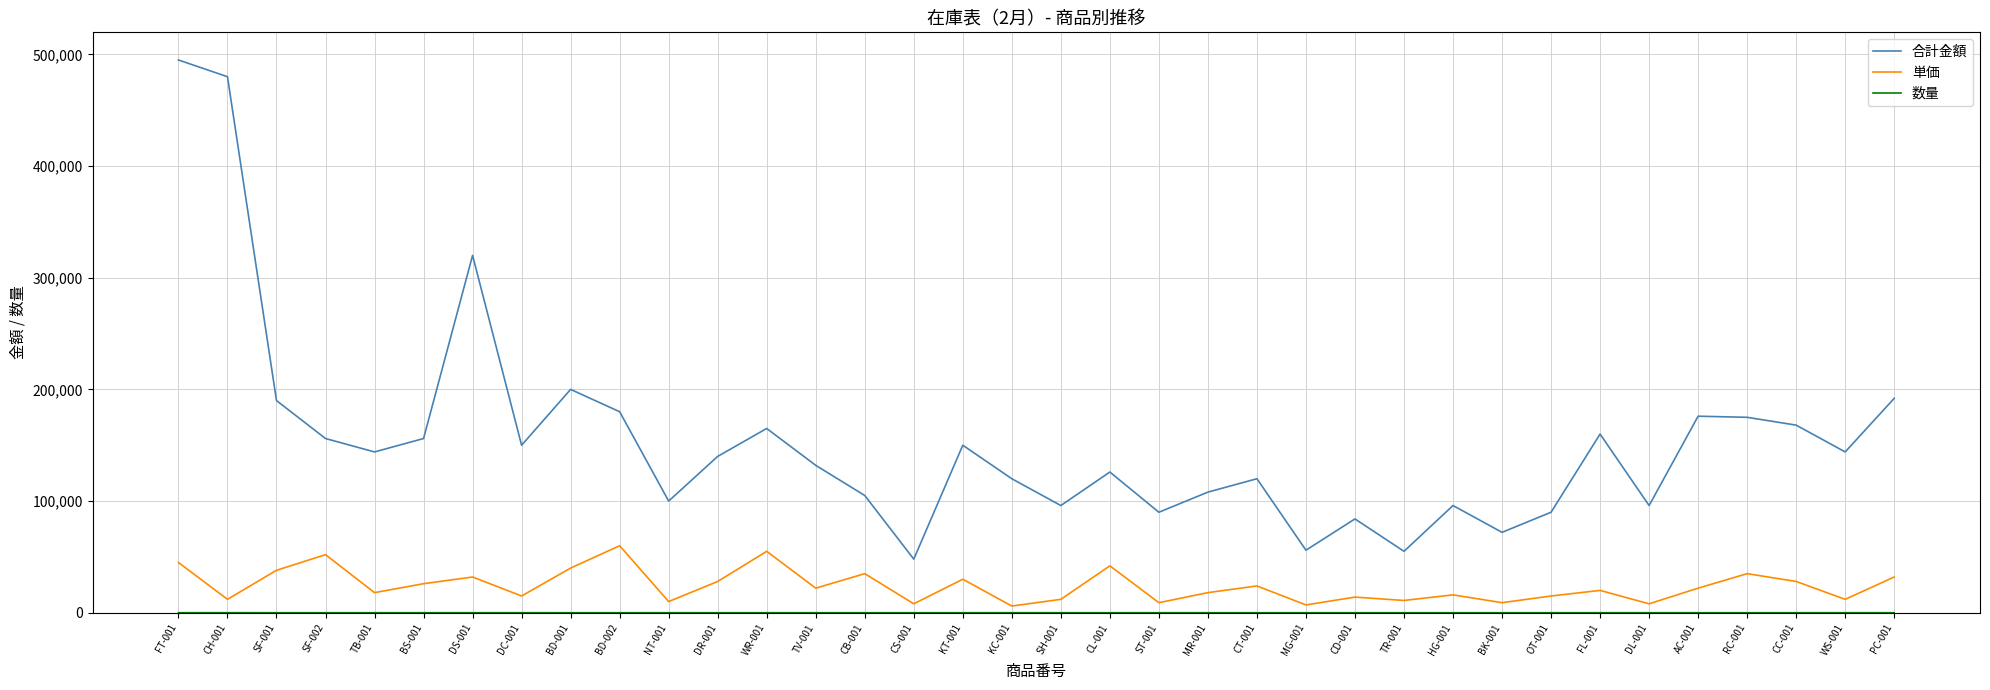

Read the 合計金額 value at CS-001.

48000